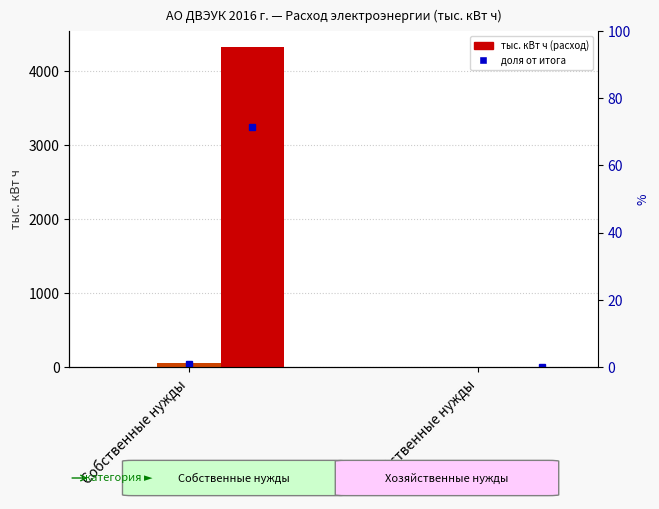

What position from the right is Собственные нужды?

2